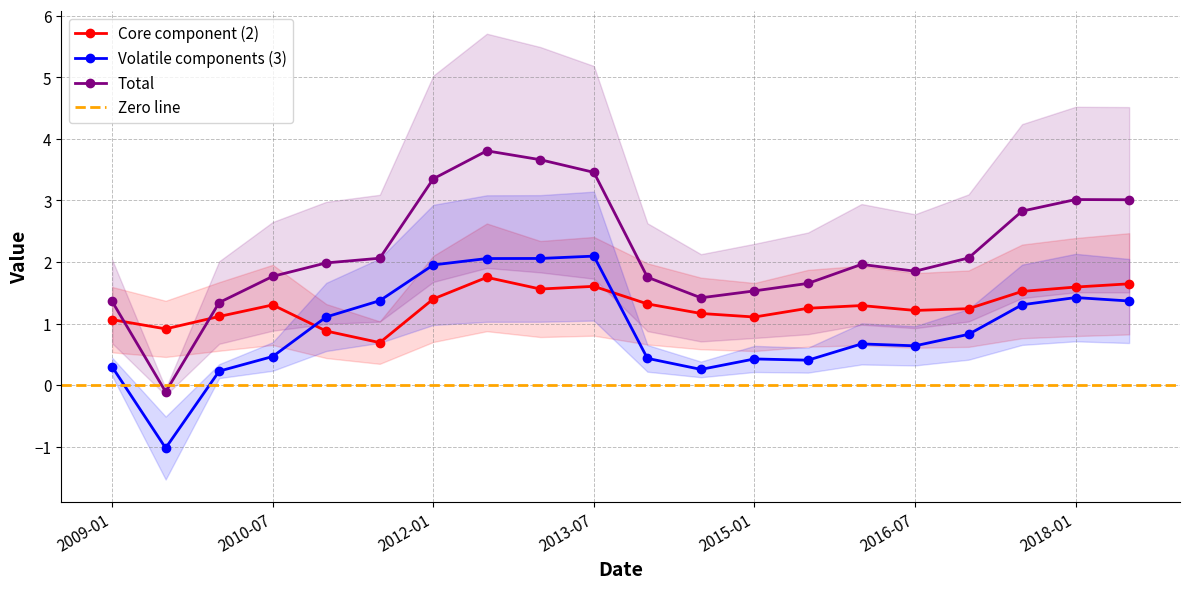

What is the label of the 14th point from the right?

2012-01